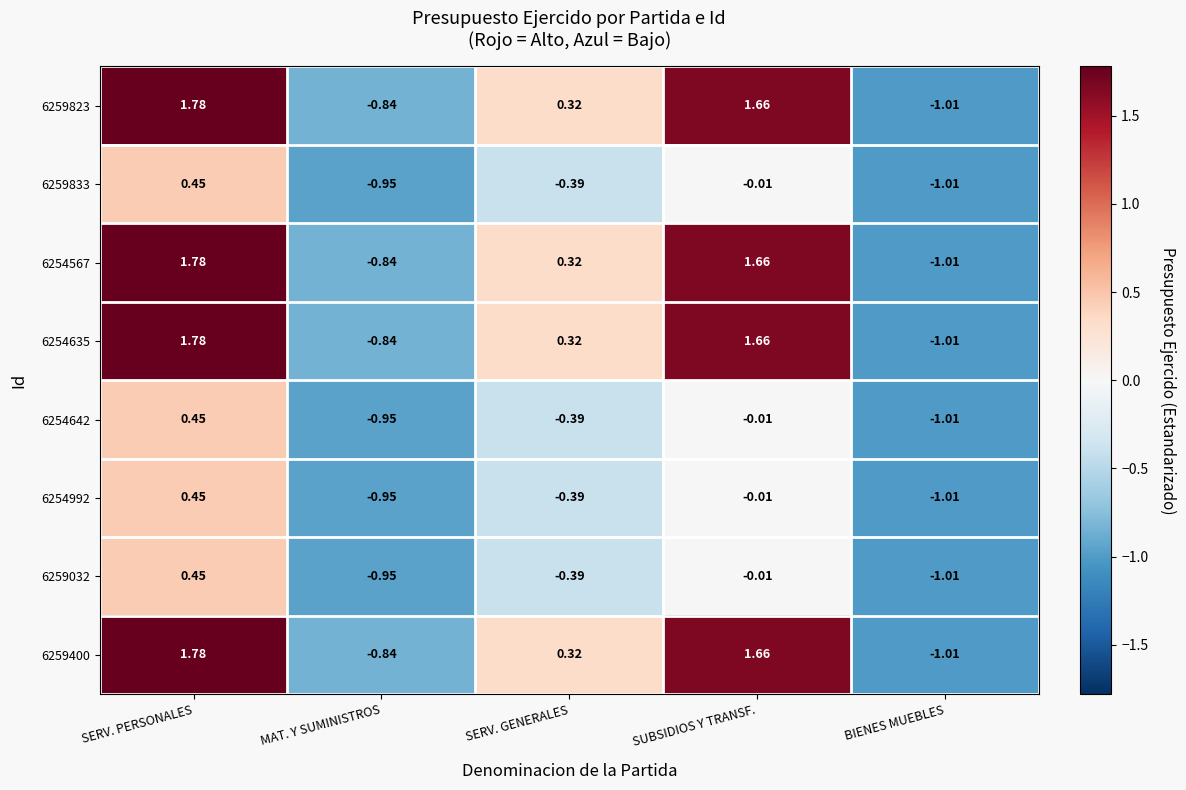

Is the value of 6259833 at MAT. Y SUMINISTROS greater than the value of 6254635 at SERV. PERSONALES?

No